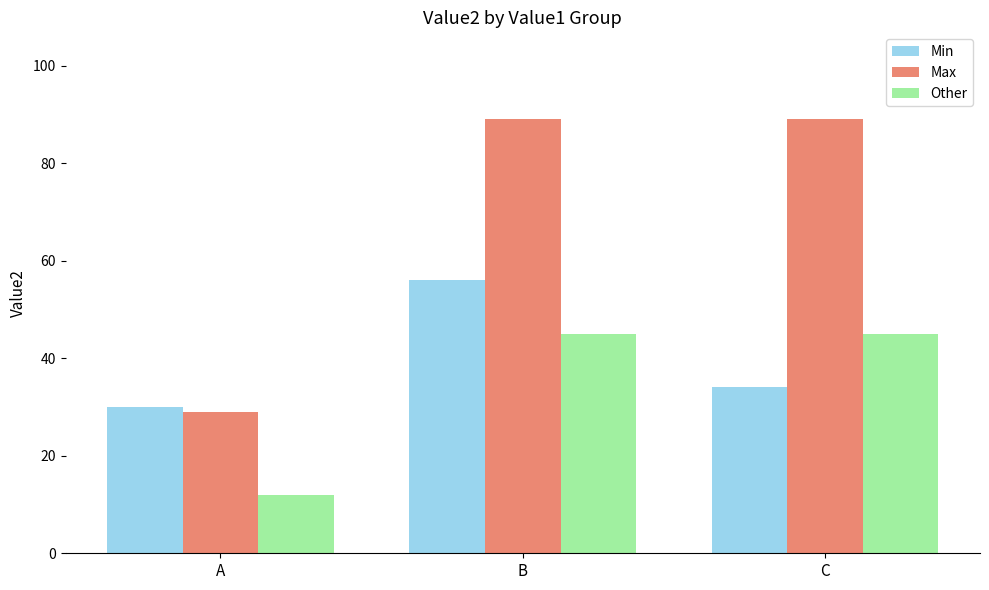

How many bars are there in total?

9